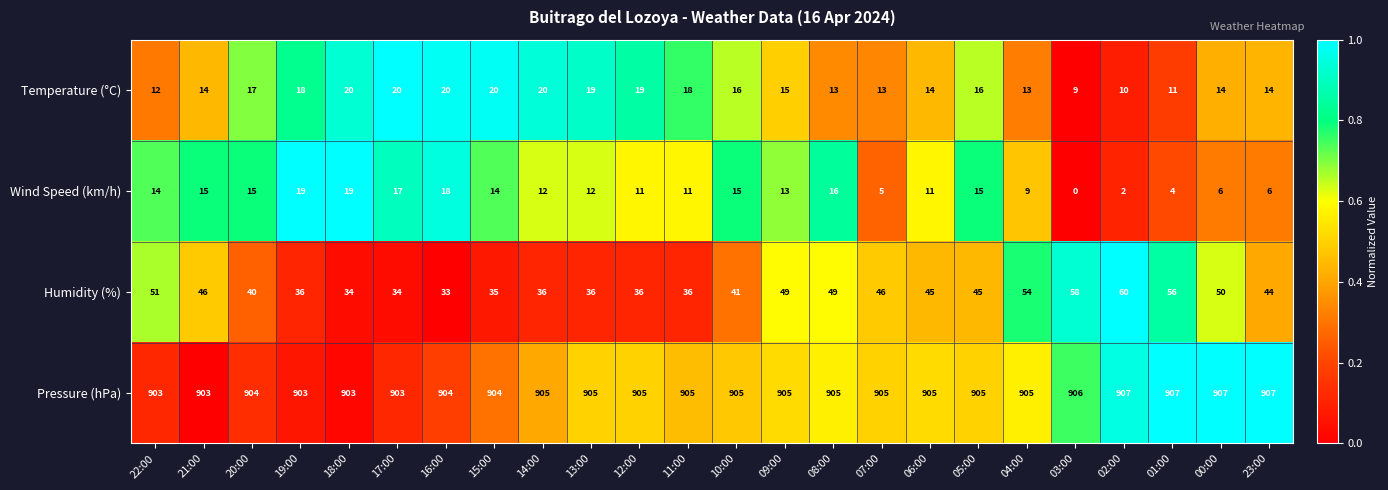

Rank the series at 08:00 from highest to lowest value.

Pressure (hPa), Humidity (%), Wind Speed (km/h), Temperature (°C)